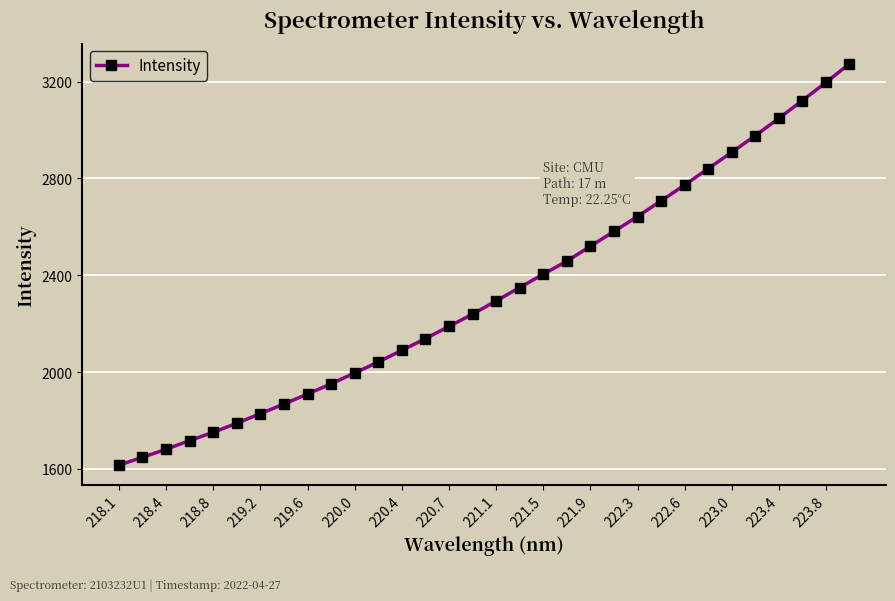

How many values are below 2293?

16